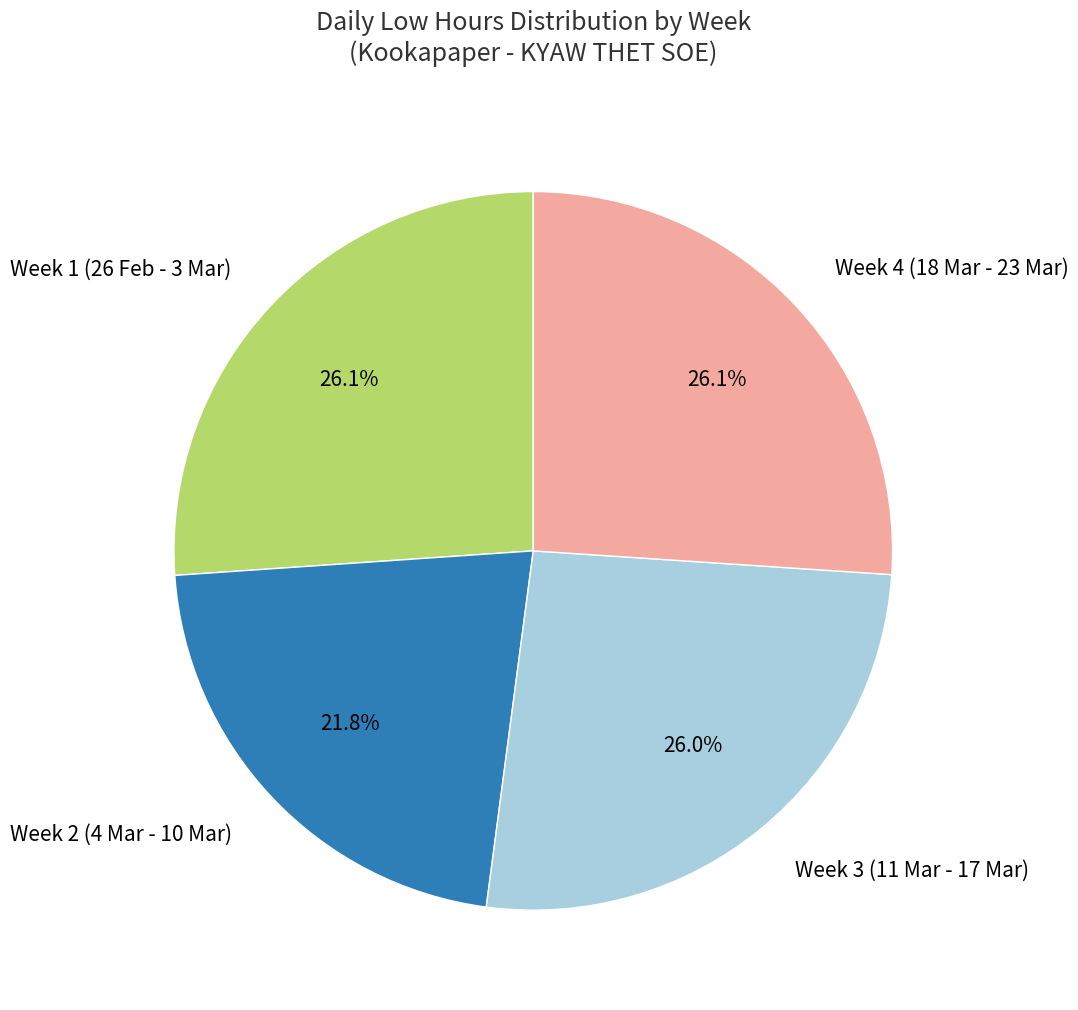

Which has a higher value, Week 2 (4 Mar - 10 Mar) or Week 4 (18 Mar - 23 Mar)?

Week 4 (18 Mar - 23 Mar)